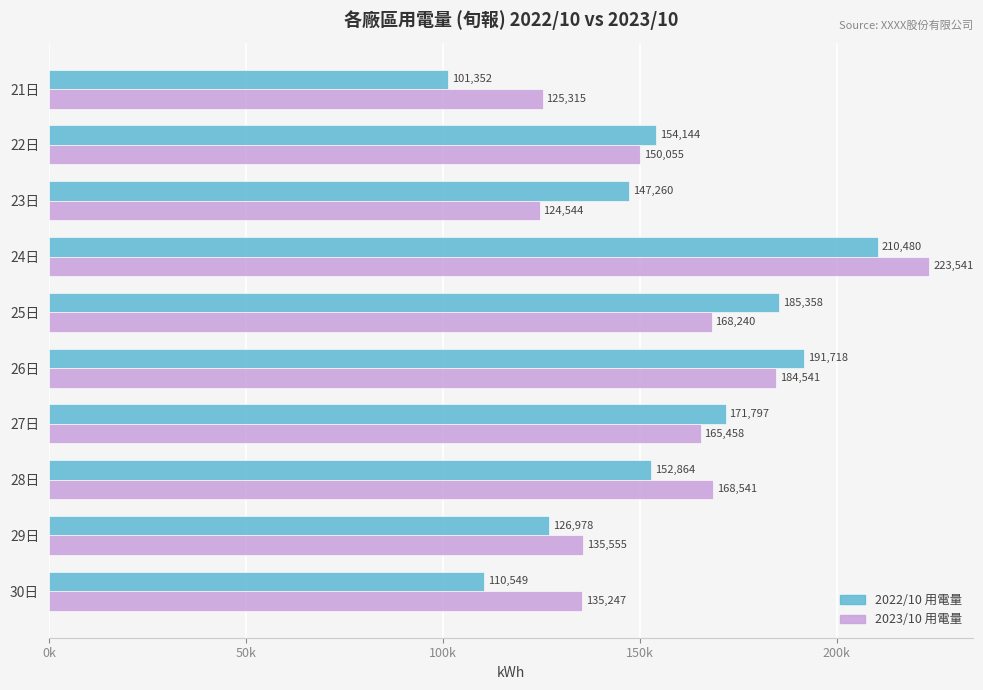

Reading left to right, list all the values displayed in this chart.

2022/10 用電量: 101351.5	154144.3	147259.8	210479.7	185358.1	191718.5	171797.0	152864.4	126978.0	110548.9
2023/10 用電量: 125315.0	150055.3	124544.0	223541.0	168240.0	184541.0	165458.0	168541.0	135555.0	135247.0